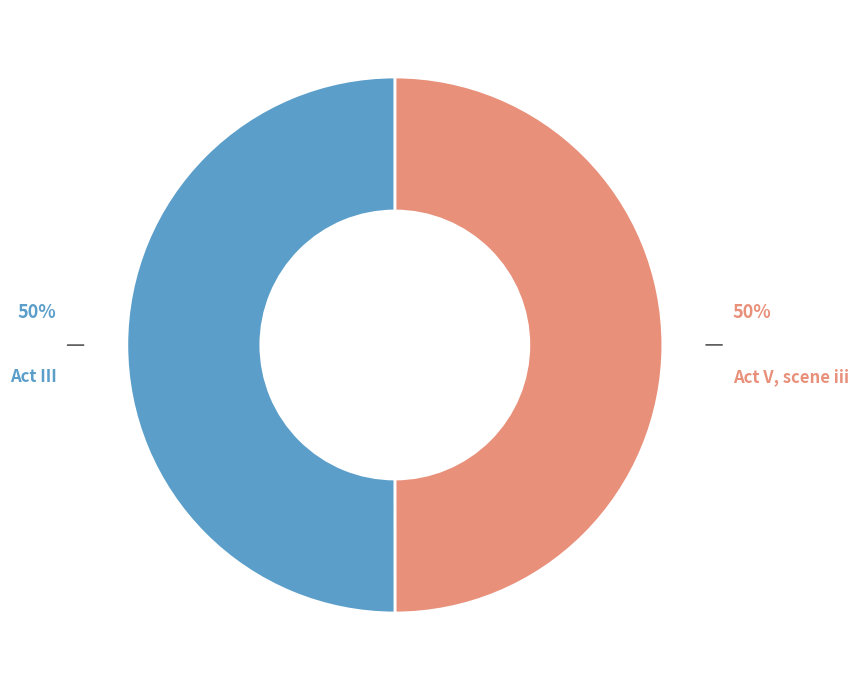

Approximately how many times larger is the value at Act V, scene iii compared to Act III?

1.0